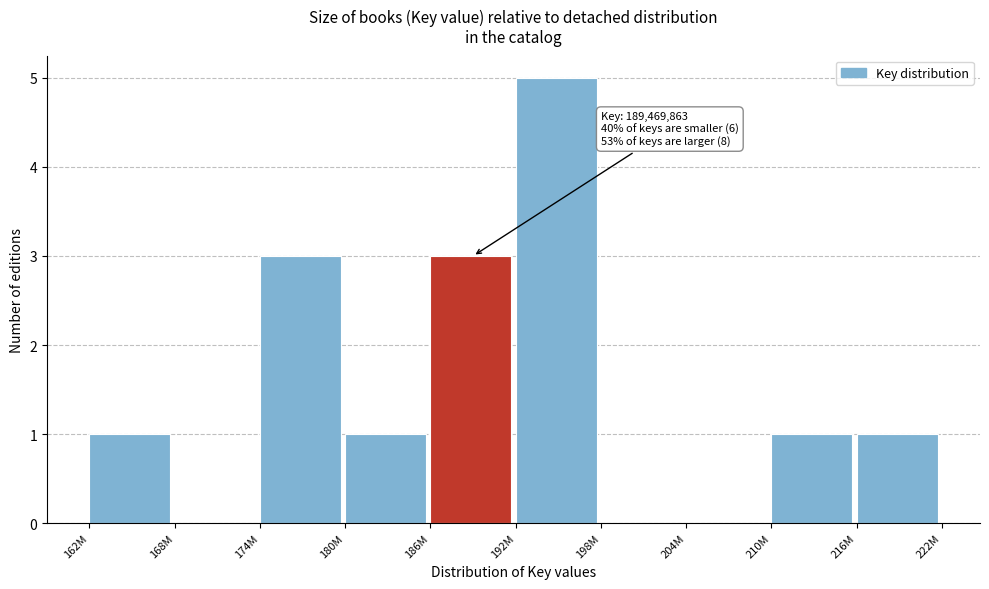

Reading left to right, list all the values displayed in this chart.

162M=1	168M=0	174M=3	180M=1	186M=3	192M=5	198M=0	204M=0	210M=1	216M=1